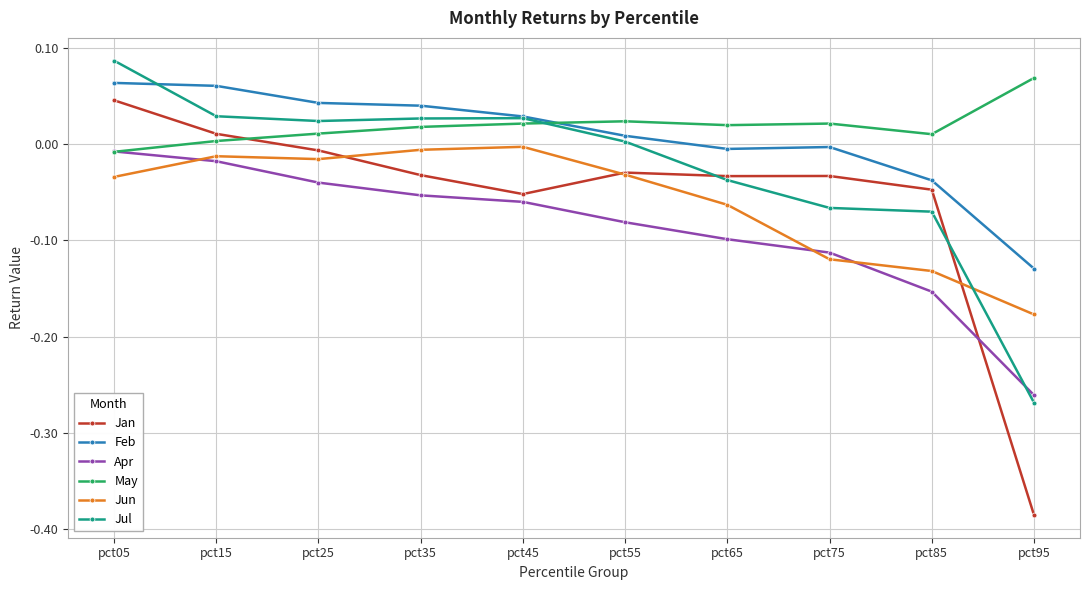

Which series has the largest total across all categories?

May